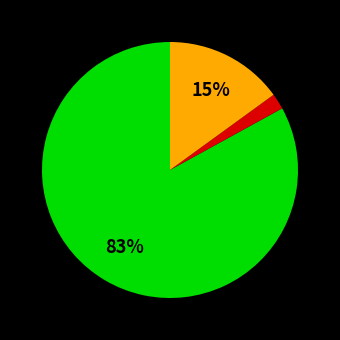

Is there any slice that represents more than half of the pie?

Yes